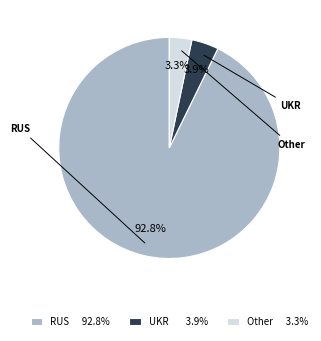

What percentage do RUS and UKR together represent?

96.5%